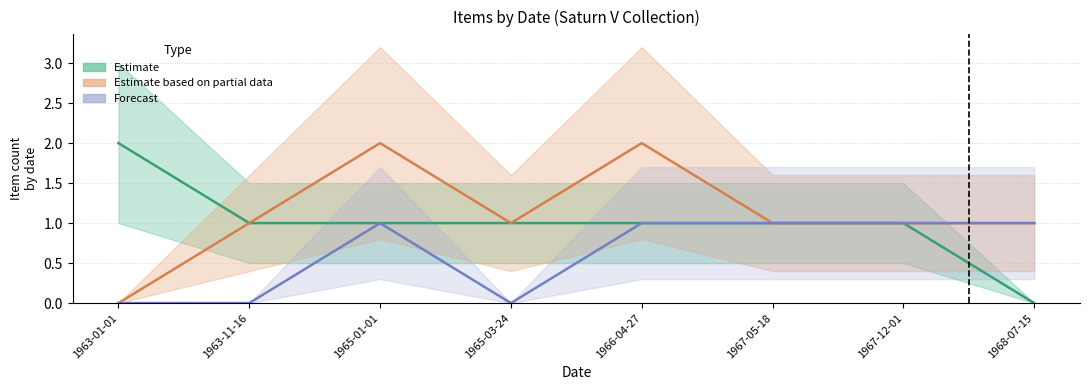

At which category is the sum across all series the highest?

1965-01-01